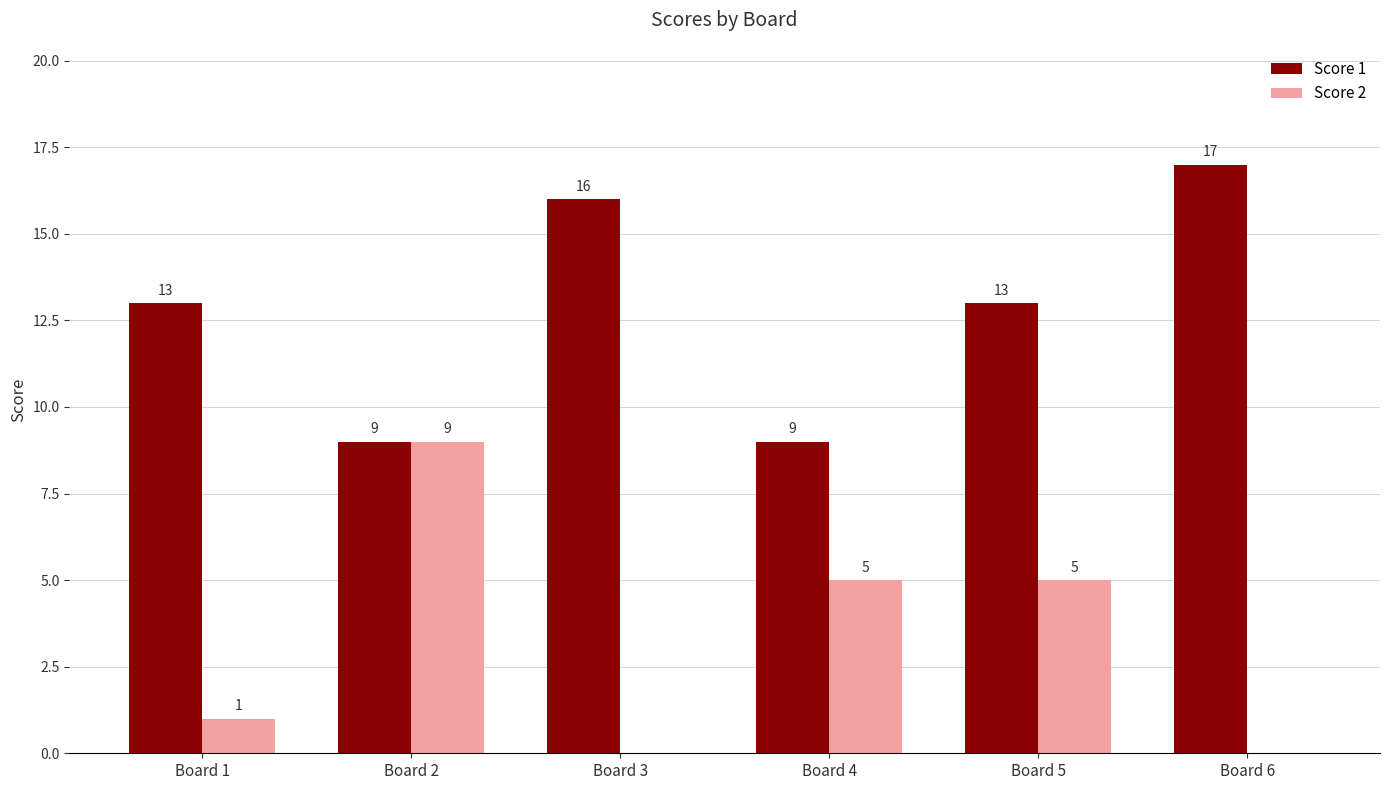

Which series has the largest total across all categories?

Score 1